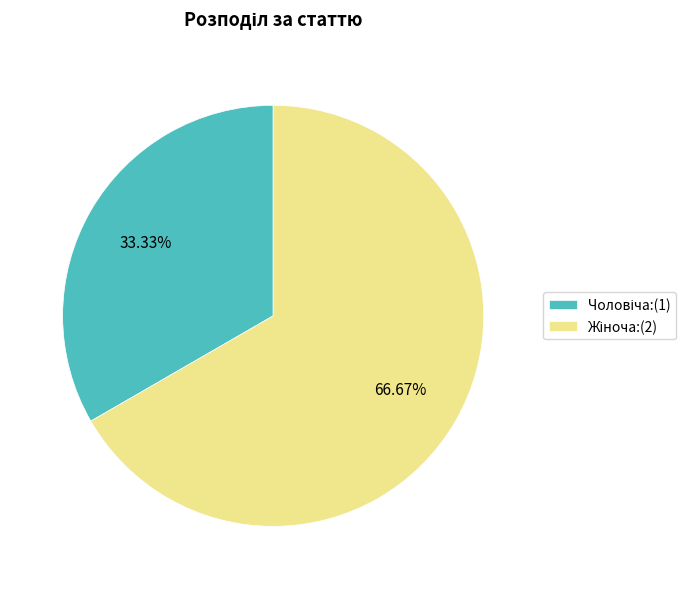

Count the number of slices in the pie.

2